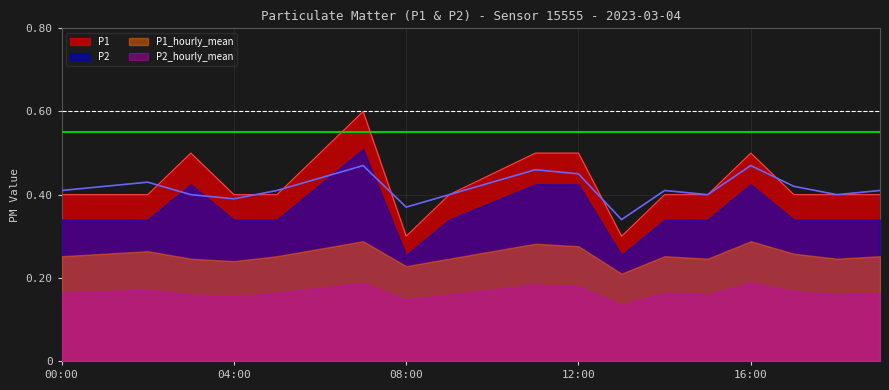

Where is the first local maximum for P1_hourly_mean?

02:00